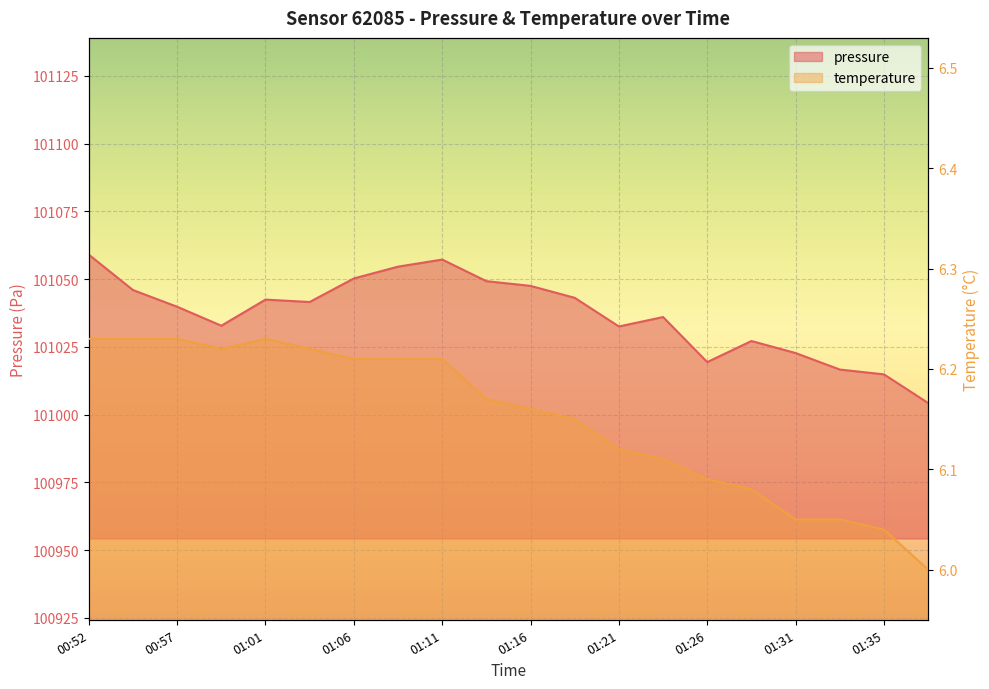

Where is the first local minimum for pressure?

00:59